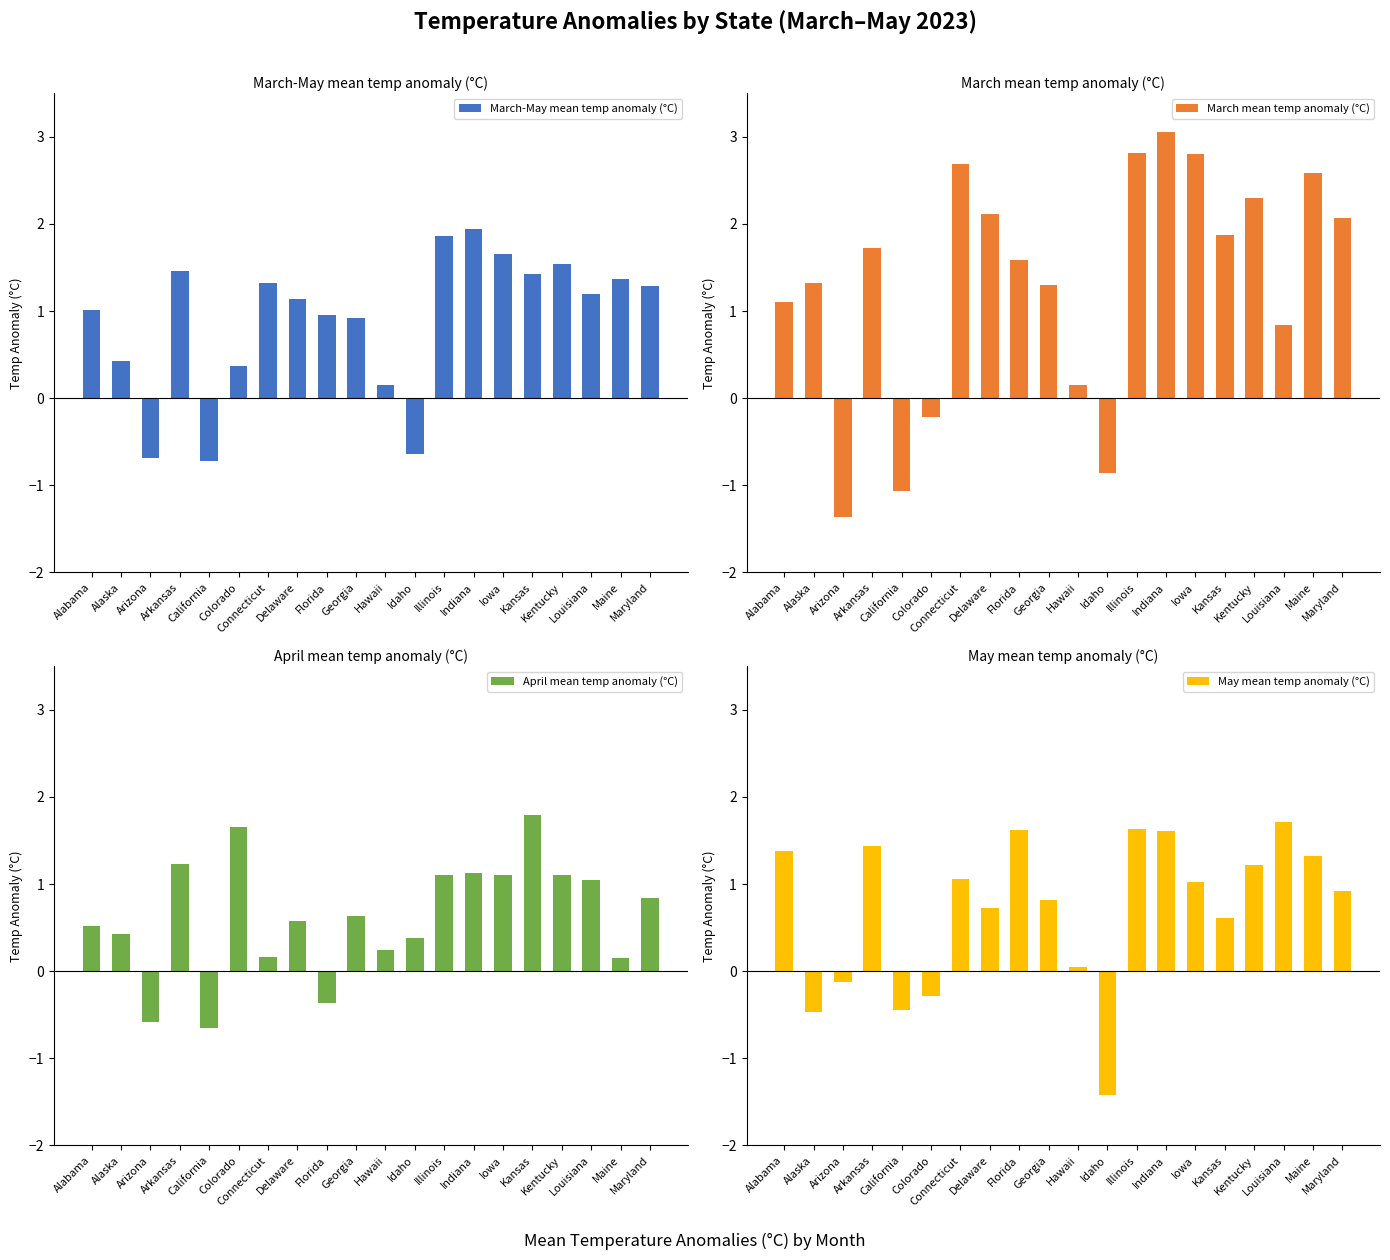

At which label does April mean temp anomaly (°C) first exceed 0?

Alabama